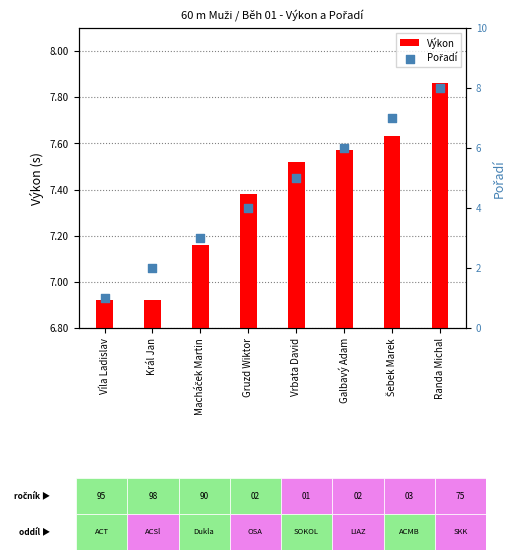

What are all the series names shown in the legend?

Výkon, Pořadí